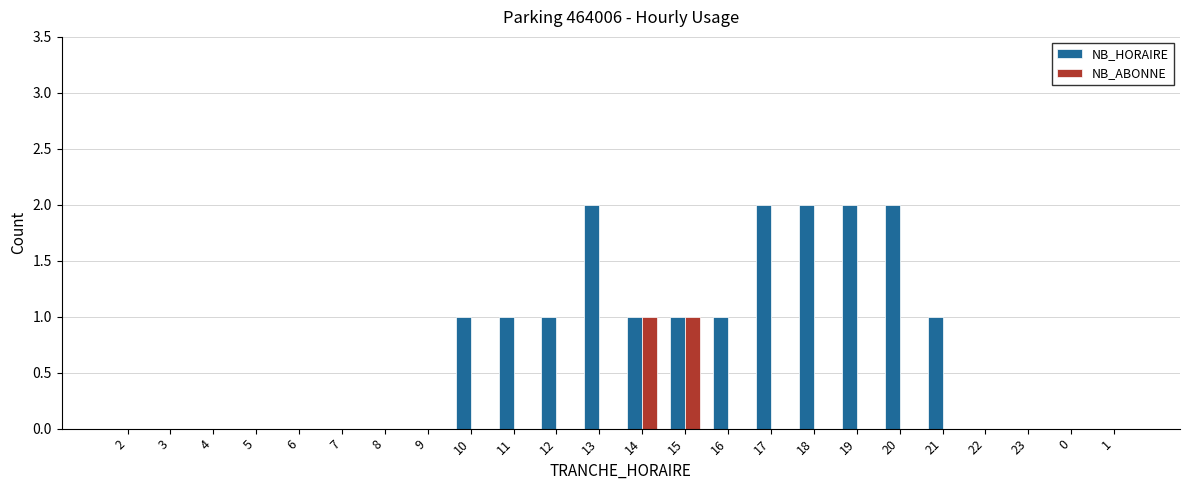

What is the greatest value displayed?

2